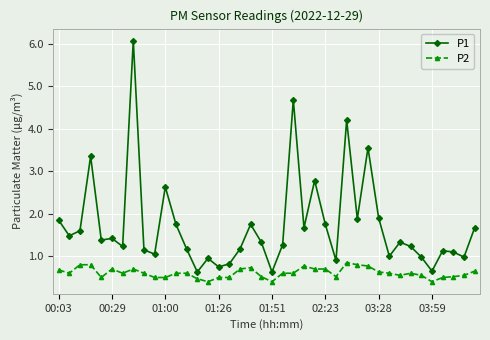

True or false: P1 and P2 cross at least once.

False